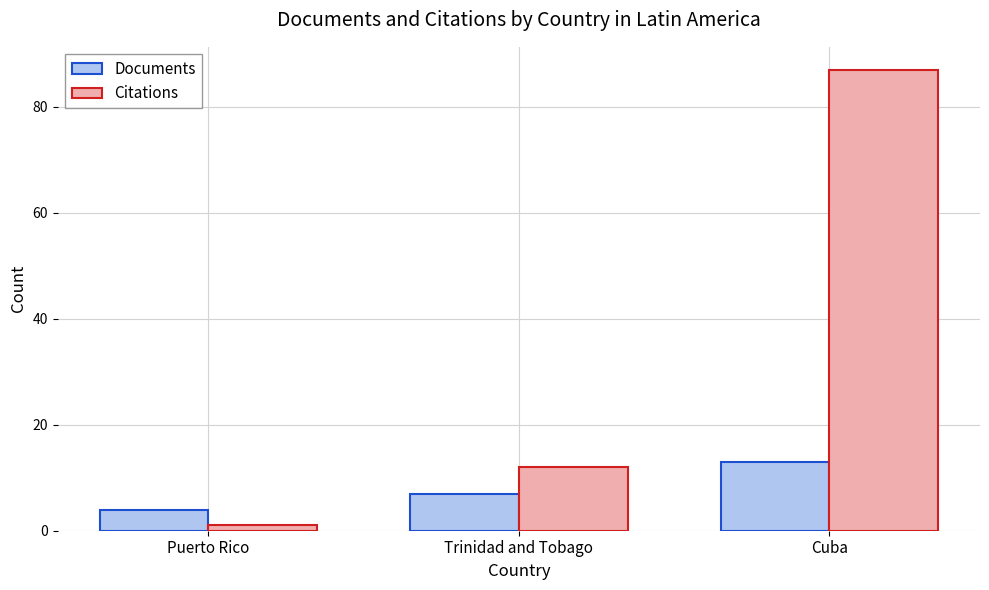

The value of Documents at Cuba is 13. True or false?

True